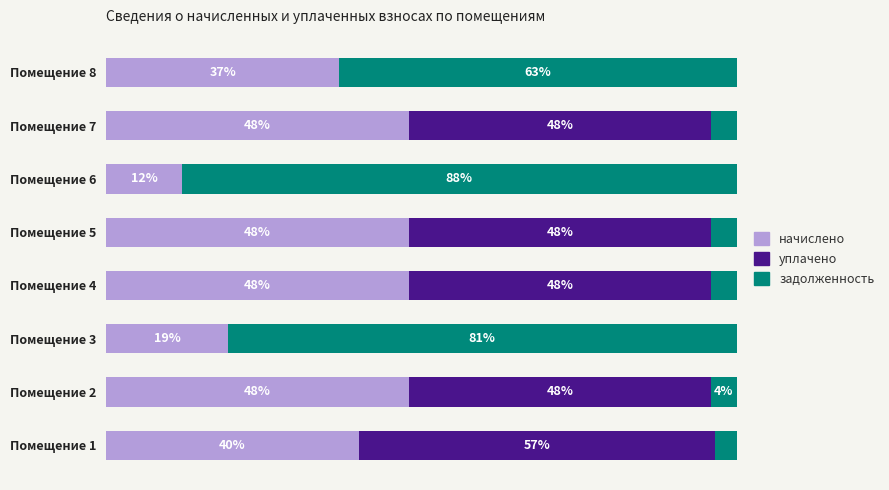

What are all the series names shown in the legend?

начислено, уплачено, задолженность